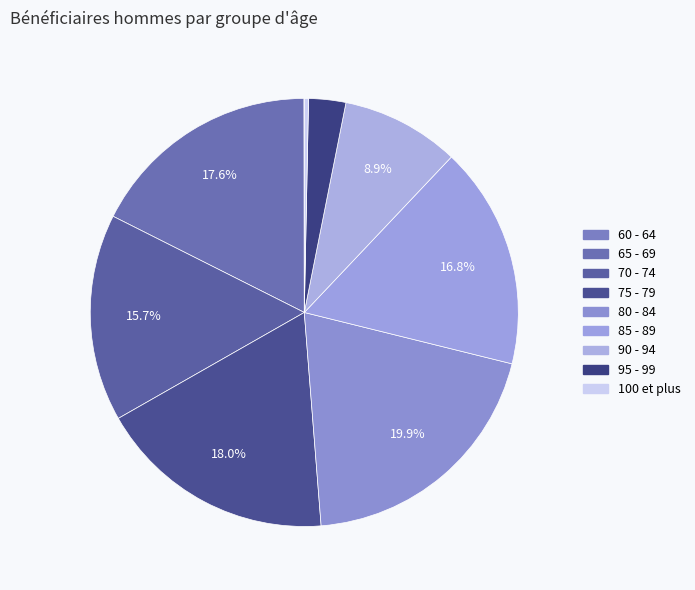

What percentage is the 85 - 89 slice, to the nearest percent?

17%